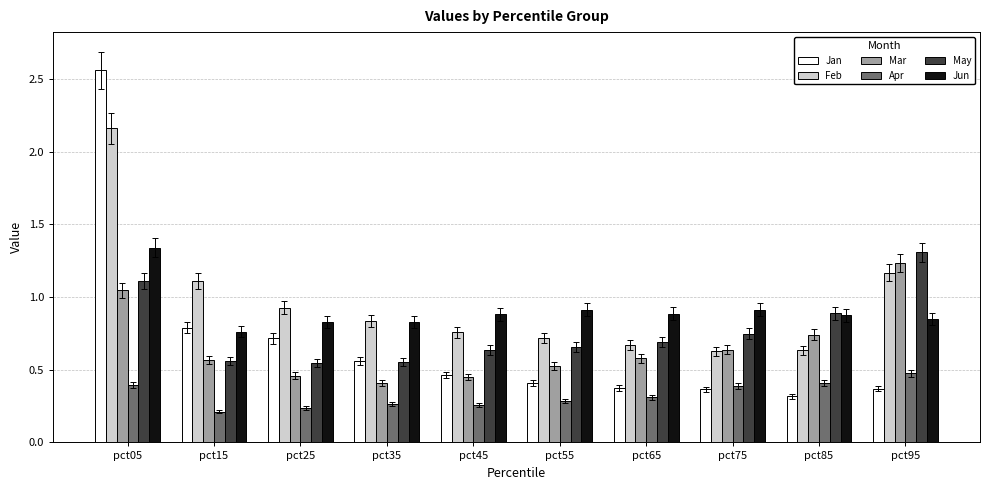

Is the value of Apr at pct75 greater than the value of Feb at pct65?

No